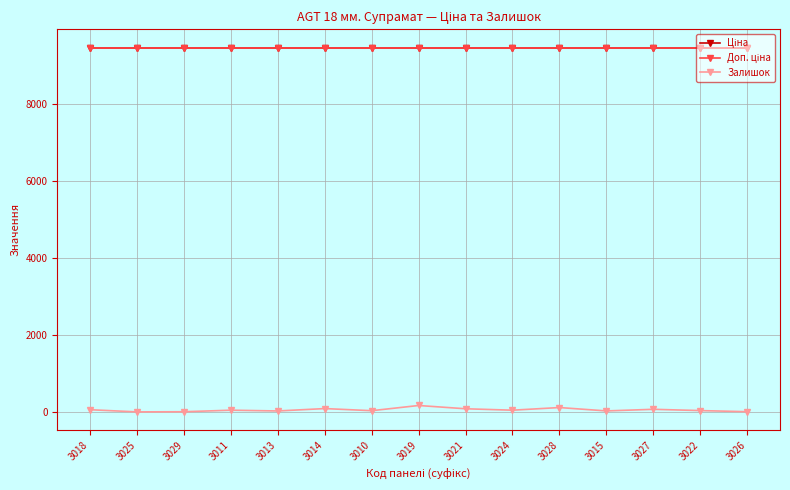

What is the label of the 6th point from the left?

3014